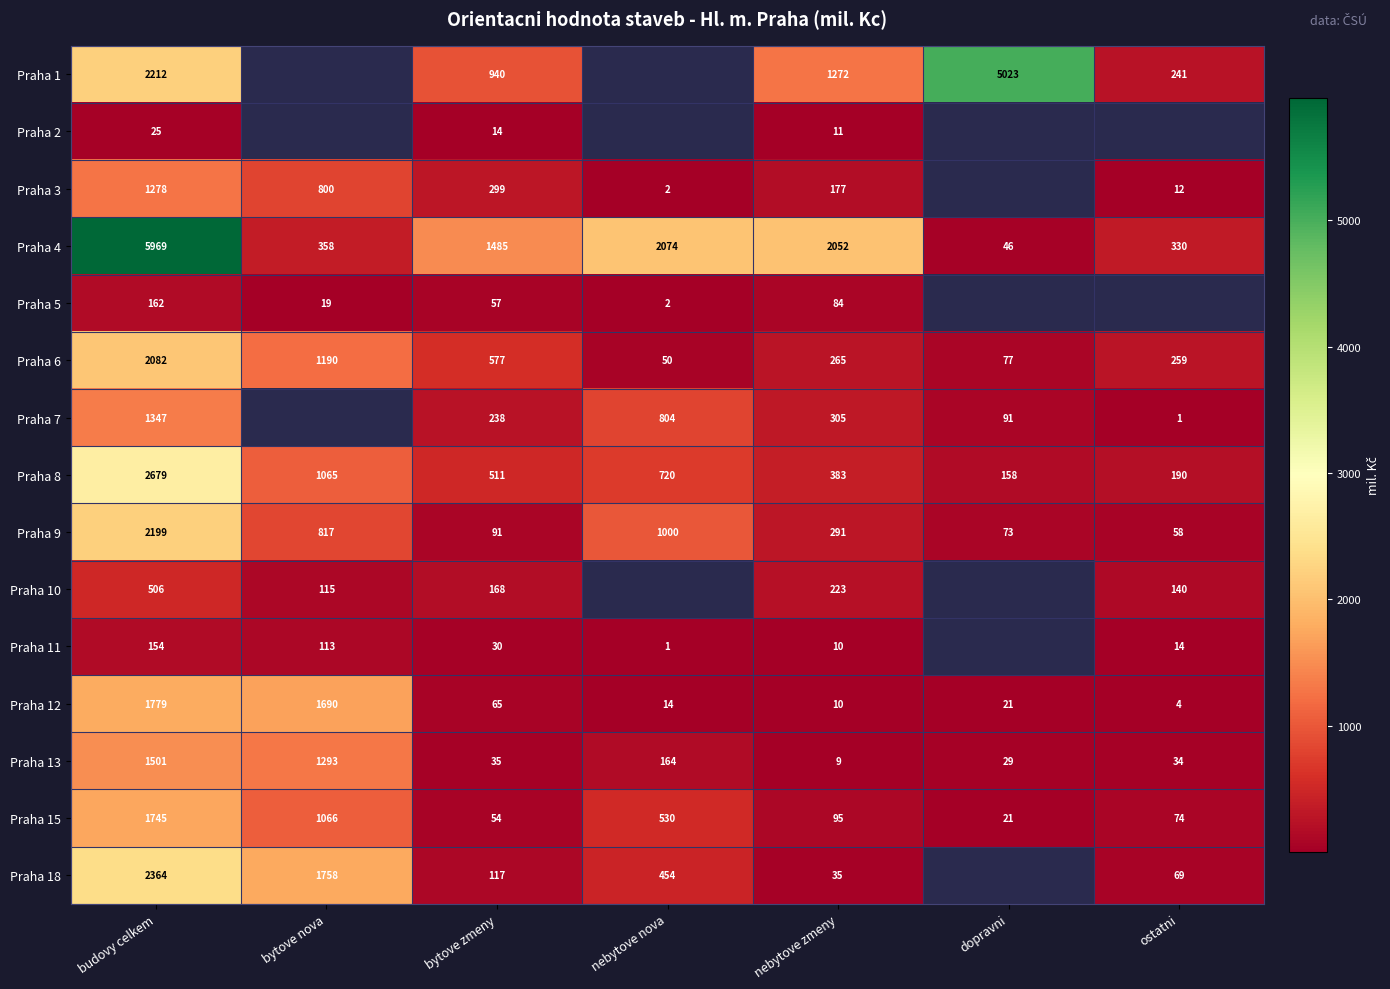

The value of Praha 8 at nebytove nova is 280. True or false?

False